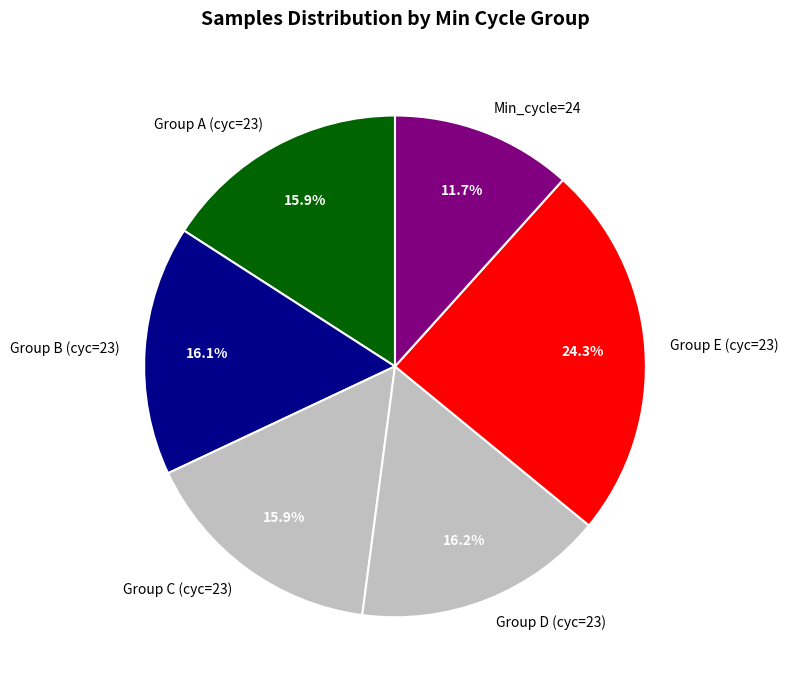

Which has a higher value, Group E (cyc=23) or Group A (cyc=23)?

Group E (cyc=23)